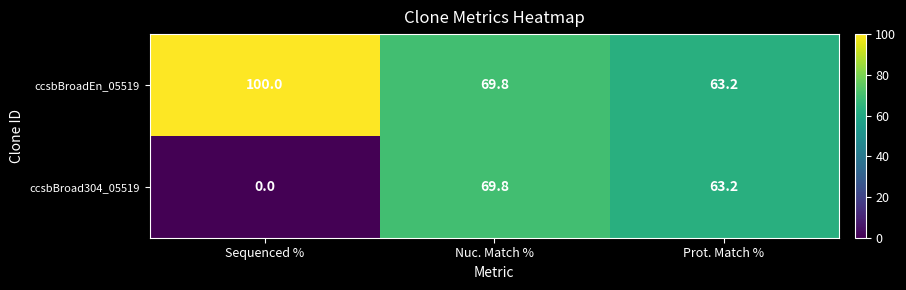

Is it true that ccsbBroad304_05519 equals 0.0 at Sequenced %?

True